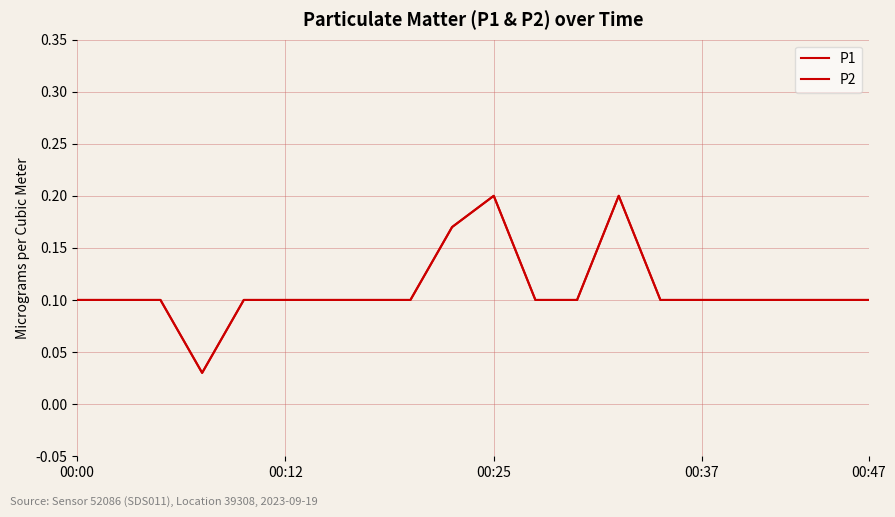

How many P2 values are between 0 and 1?

20